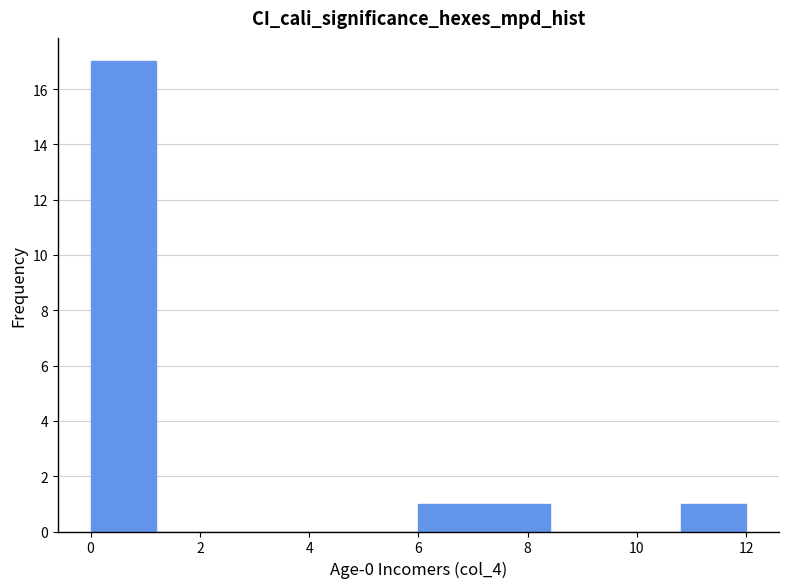

Reading left to right, list every bar in this chart as the range it spans on the x-axis followed by its height. The values are not printed on the chart, so give them approximately, as read against the axis.

0.0 to 1.2: 17
1.2 to 2.4: 0
2.4 to 3.6: 0
3.6 to 4.8: 0
4.8 to 6.0: 0
6.0 to 7.2: 1
7.2 to 8.4: 1
8.4 to 9.6: 0
9.6 to 10.8: 0
10.8 to 12.0: 1